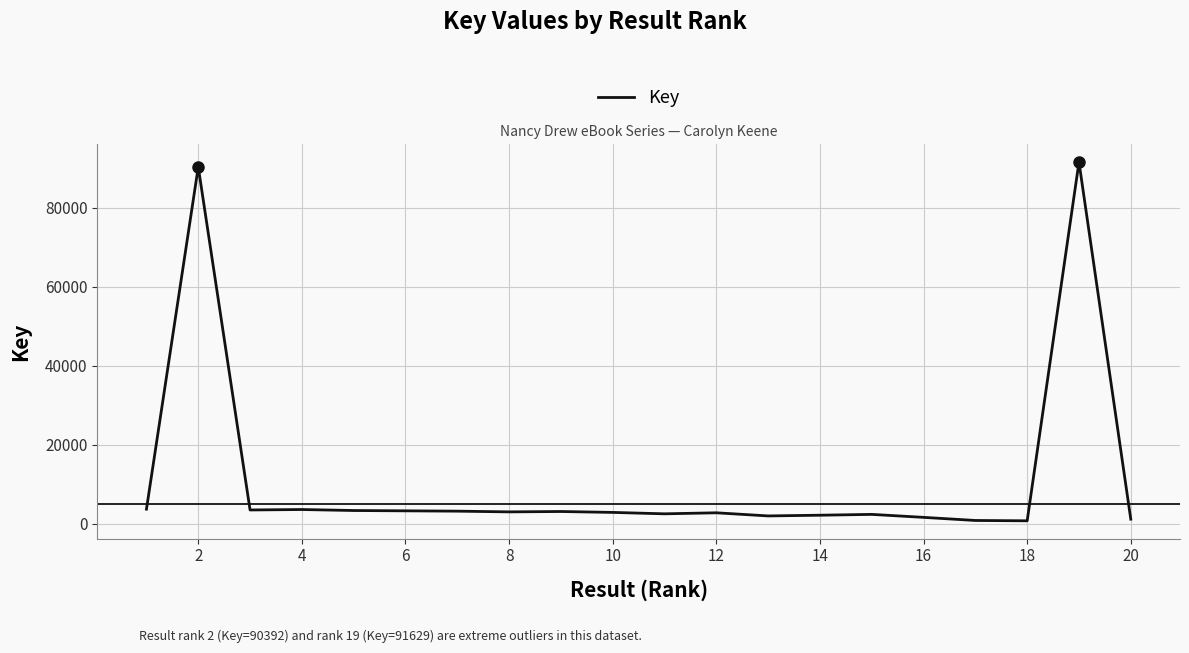

What is the greatest value displayed?

91629